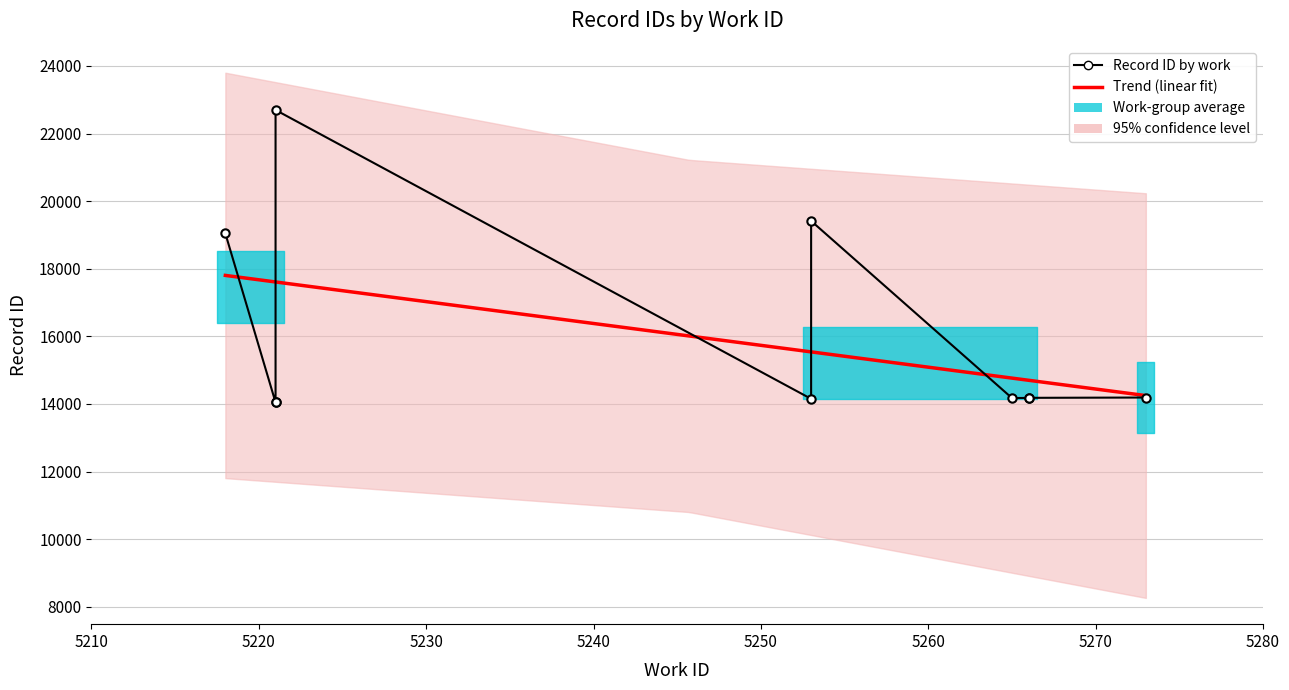

What is the difference between the maximum and minimum values?

8652